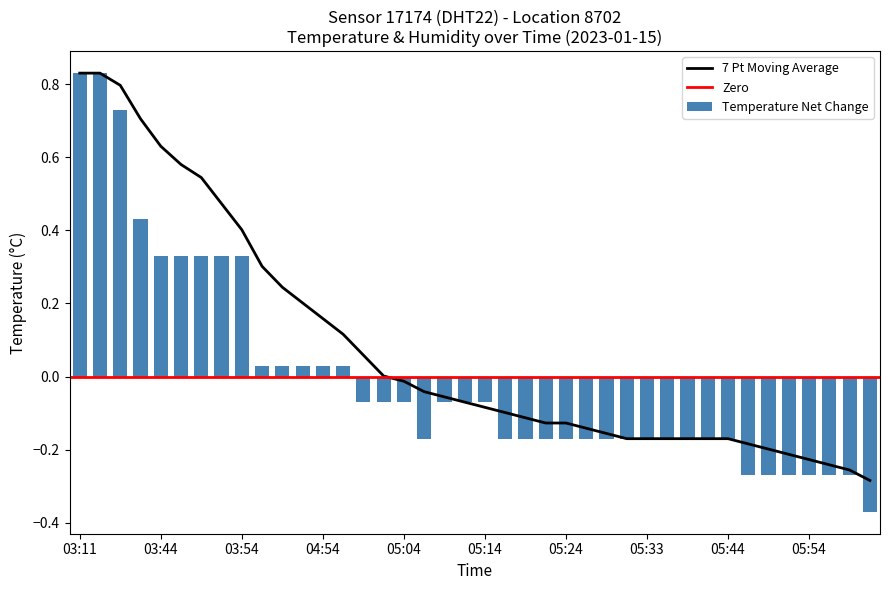

What is the change in value from 04:49 to 05:49?

-0.3